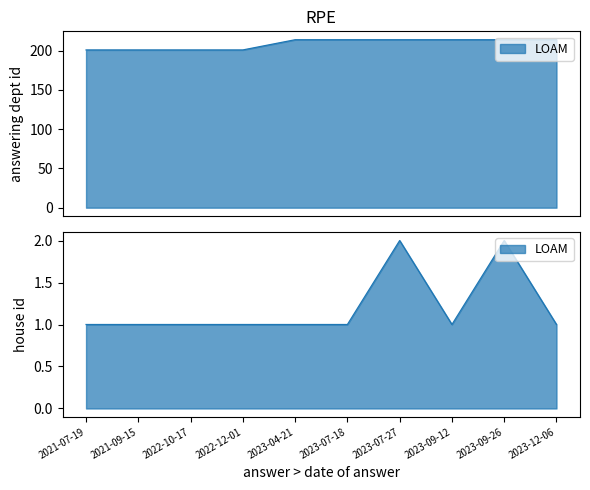

Reading left to right, extract all data points from this chart.

answering dept id: 201	201	201	201	214	214	214	214	214	214
house id: 1	1	1	1	1	1	2	1	2	1